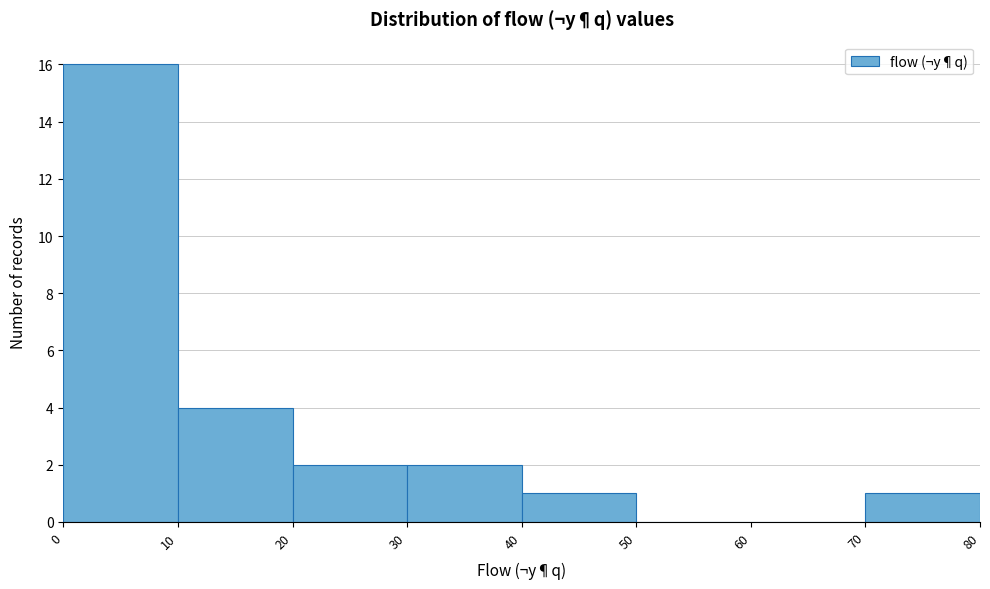

Which range on the x-axis has the tallest bar?

0 to 10